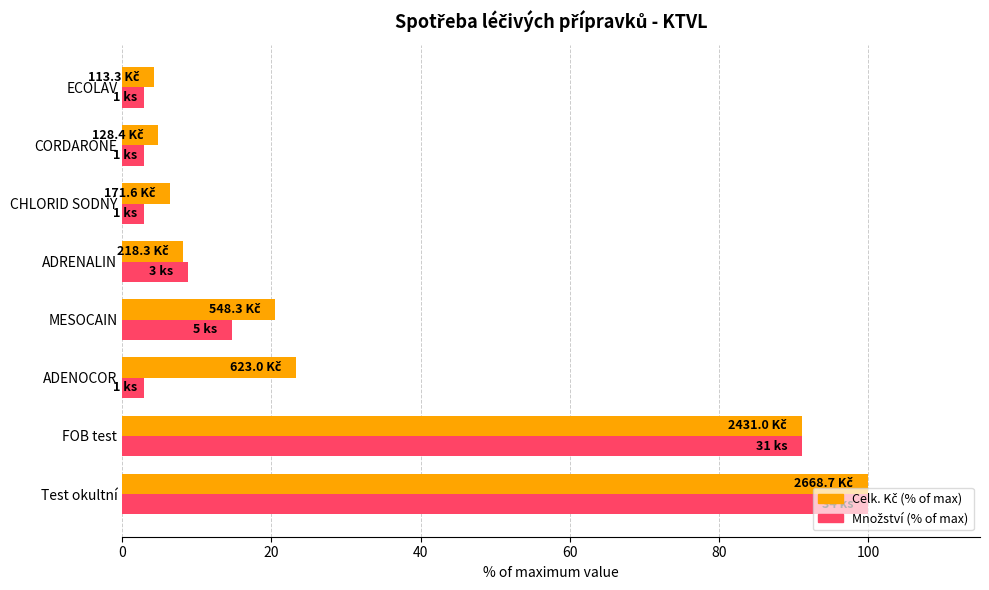

What is the difference between the highest and lowest values at CHLORID SODNÝ?

3.5